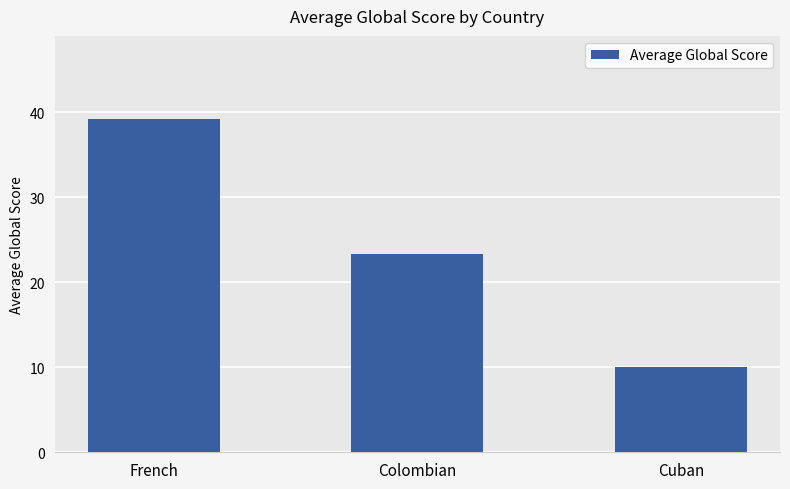

What is the sum of the values at French and Cuban?

49.2